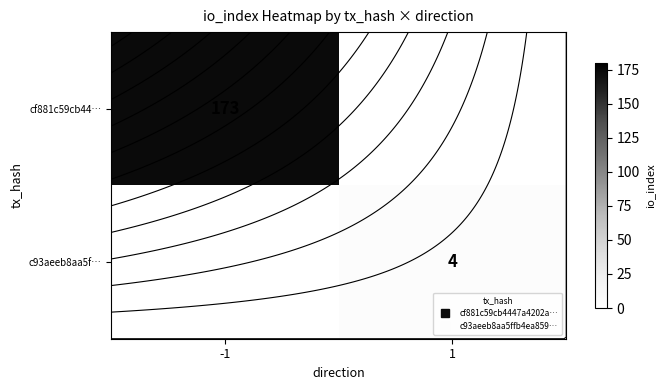

How many categories are shown in the chart?

2